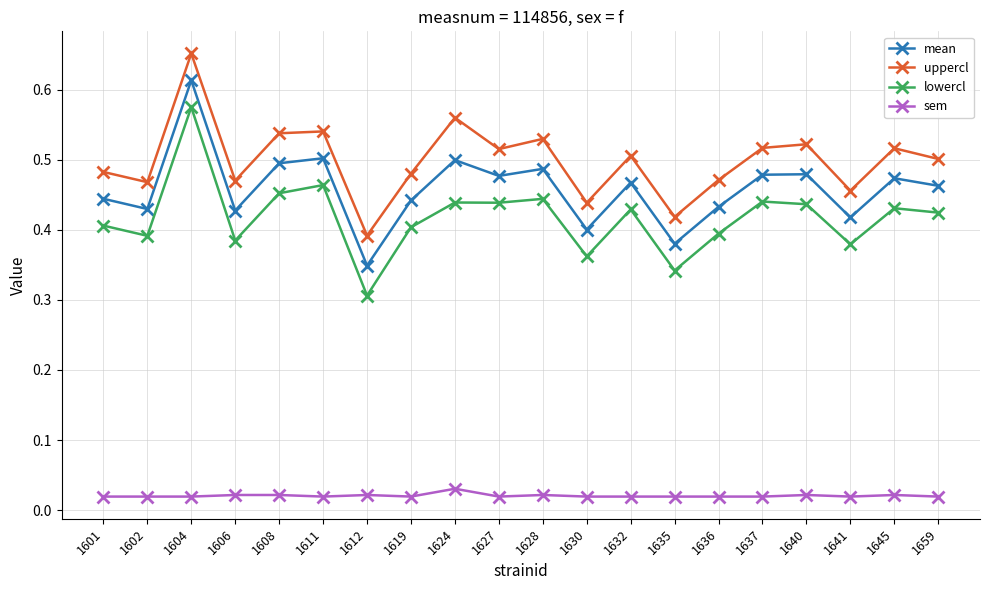

Is it true that mean equals 0.5 at 1645?

True